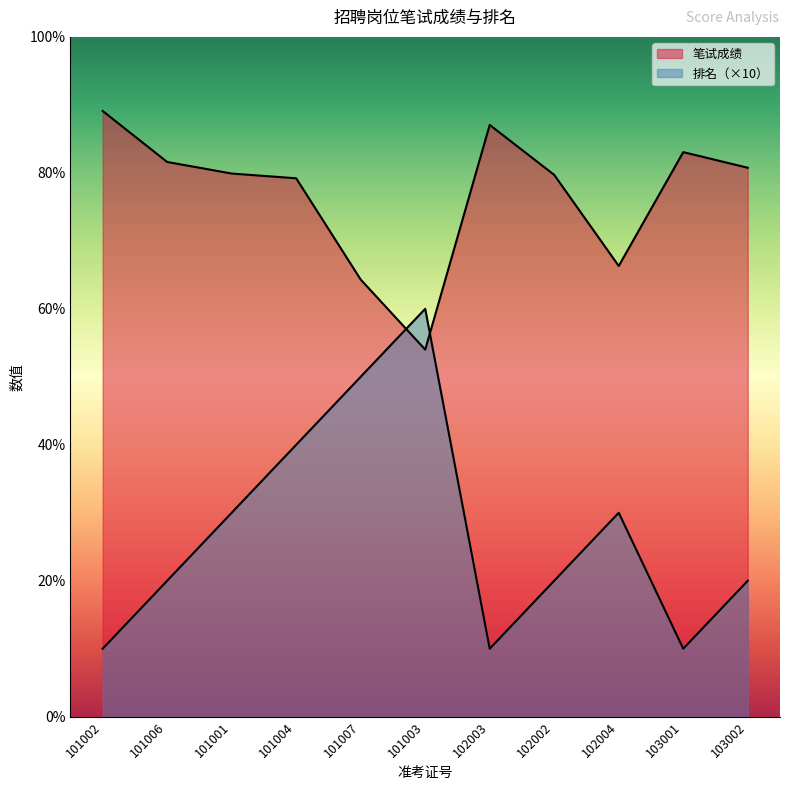

What is the spread (max minus min) of values at 102003?

77.0